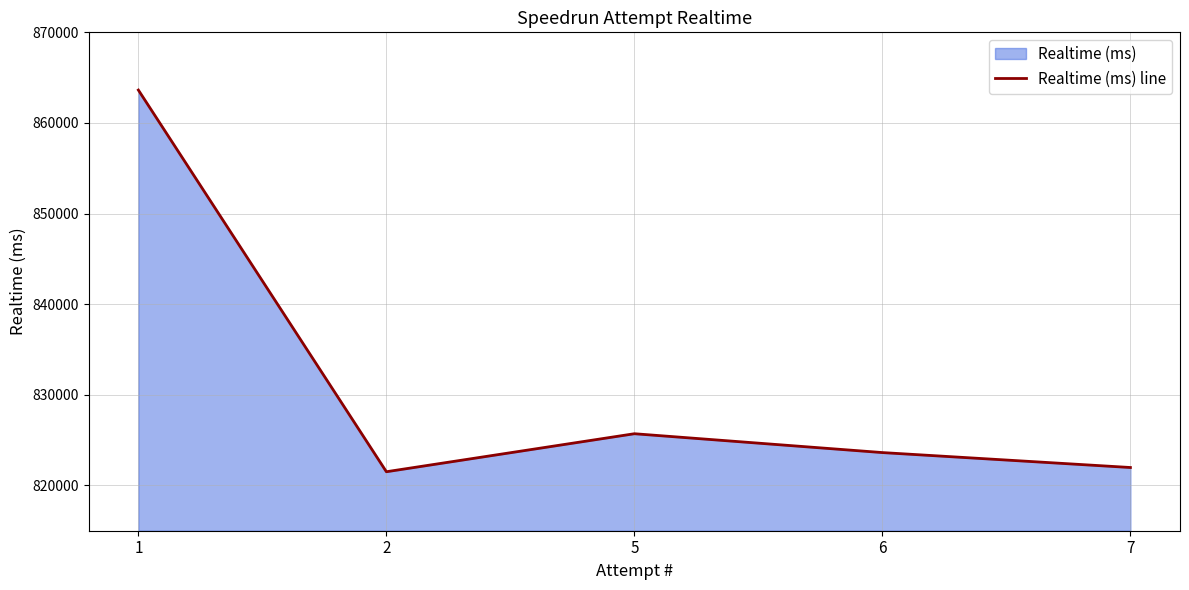

What is the difference between the maximum and minimum values?

42120